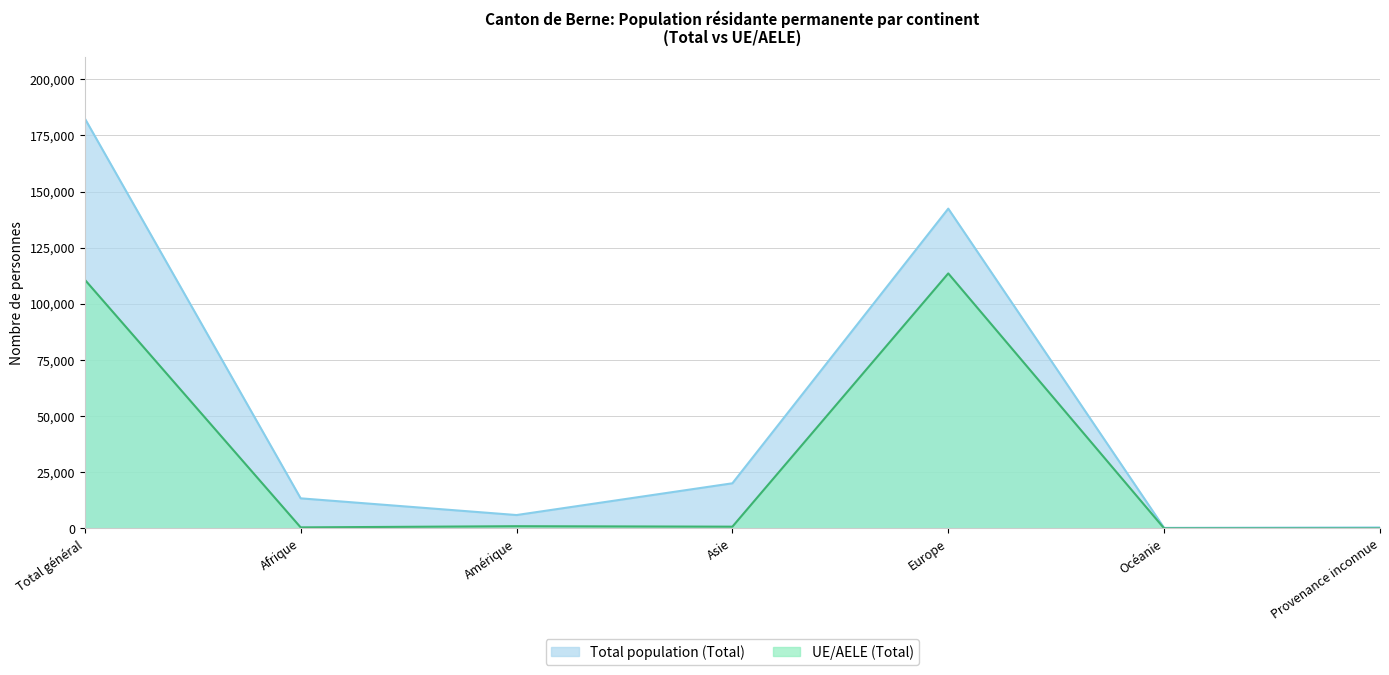

True or false: UE/AELE (Total) and Total population (Total) intersect in this chart.

False